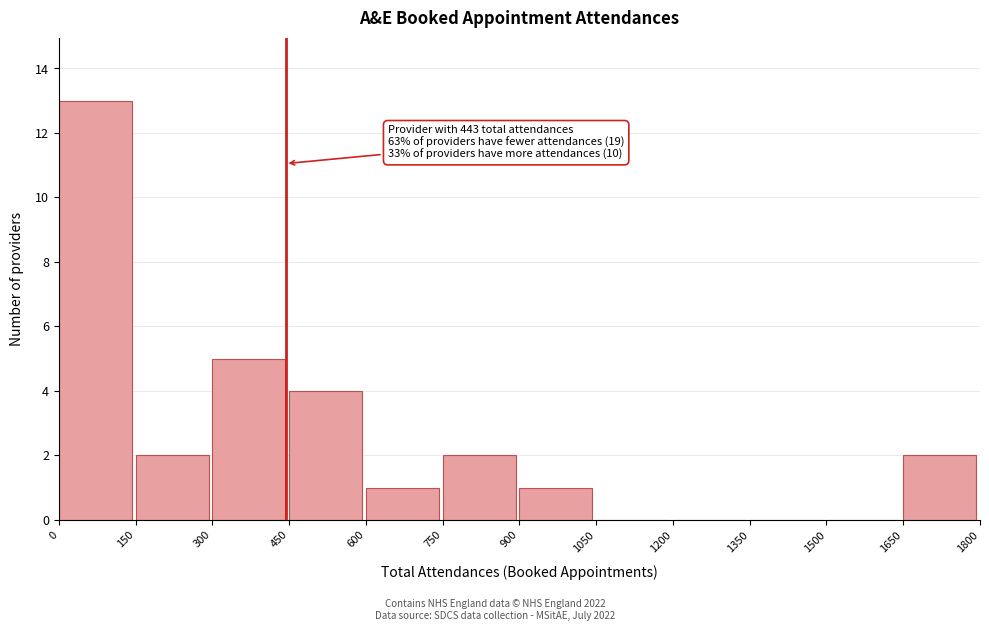

Which range on the x-axis has the tallest bar?

0 to 150